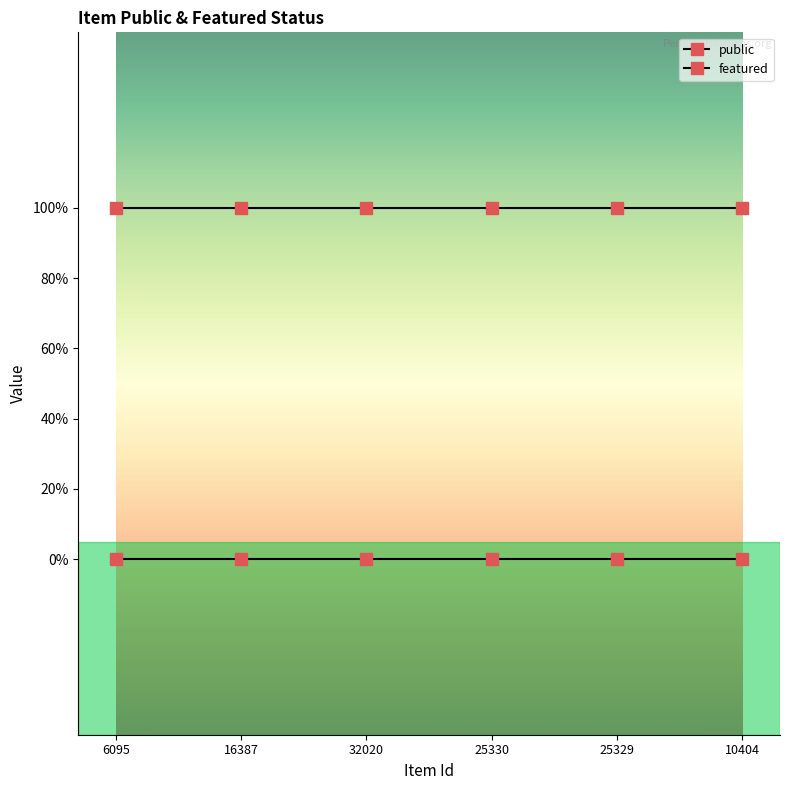

Rank the series by their average value, from highest to lowest.

public, featured